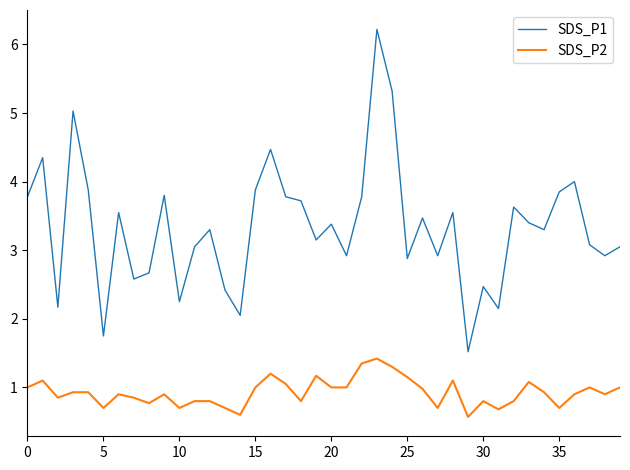

What is the minimum value shown in the chart?

0.6